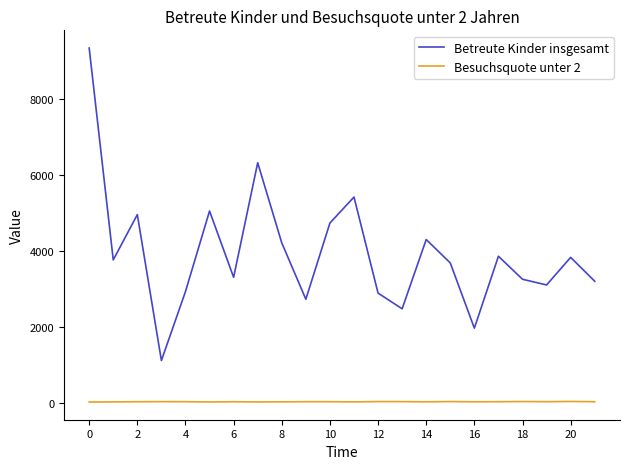

List the series in order of their peak value, lowest first.

Besuchsquote unter 2, Betreute Kinder insgesamt